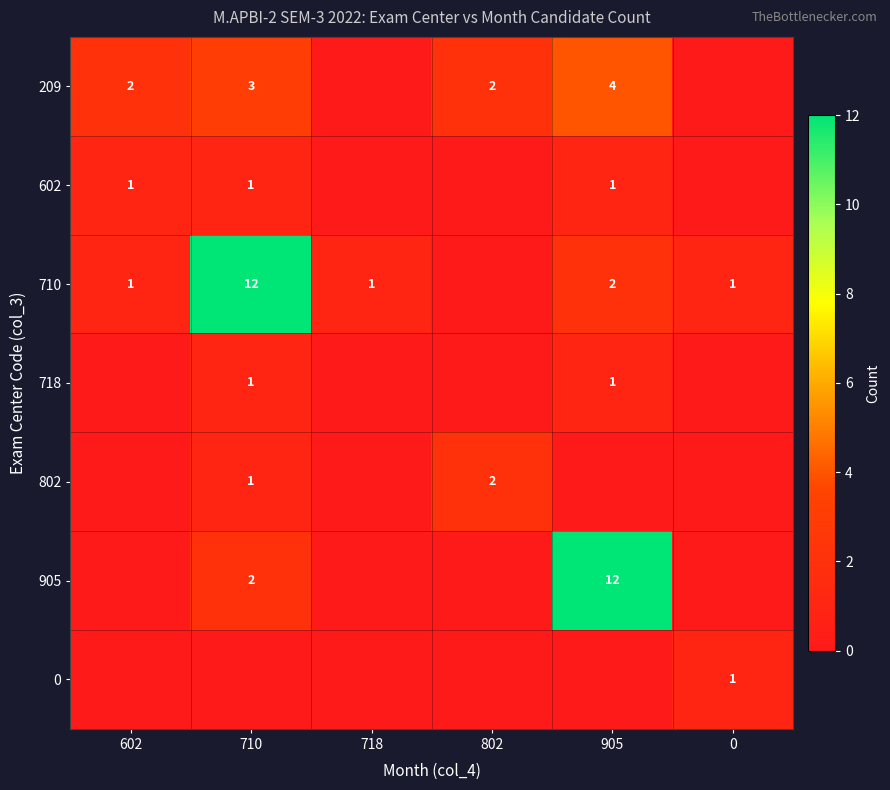

At how many categories does at least one series exceed 7?

2